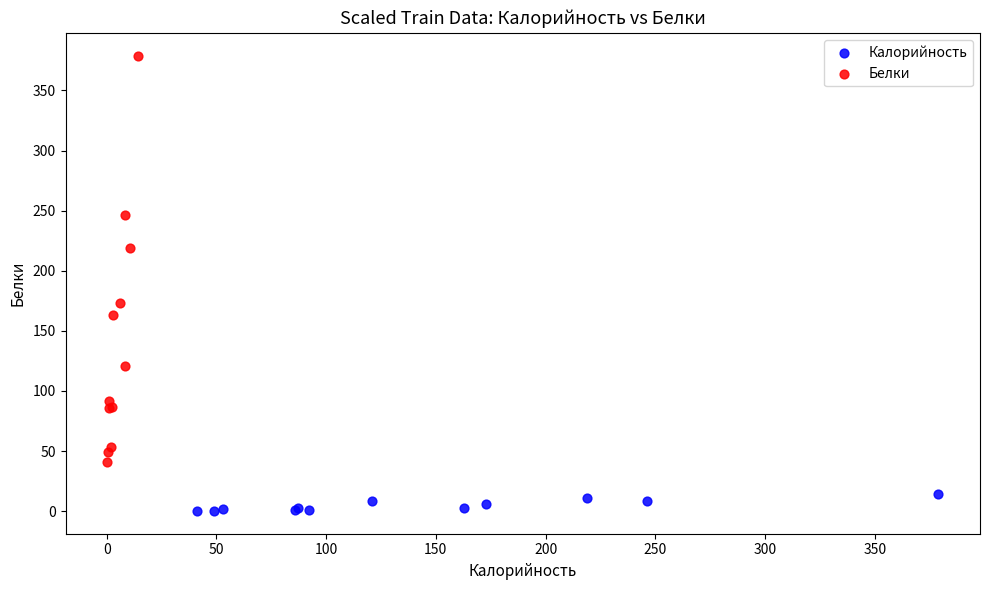

Which series has the widest spread of Y values?

Белки